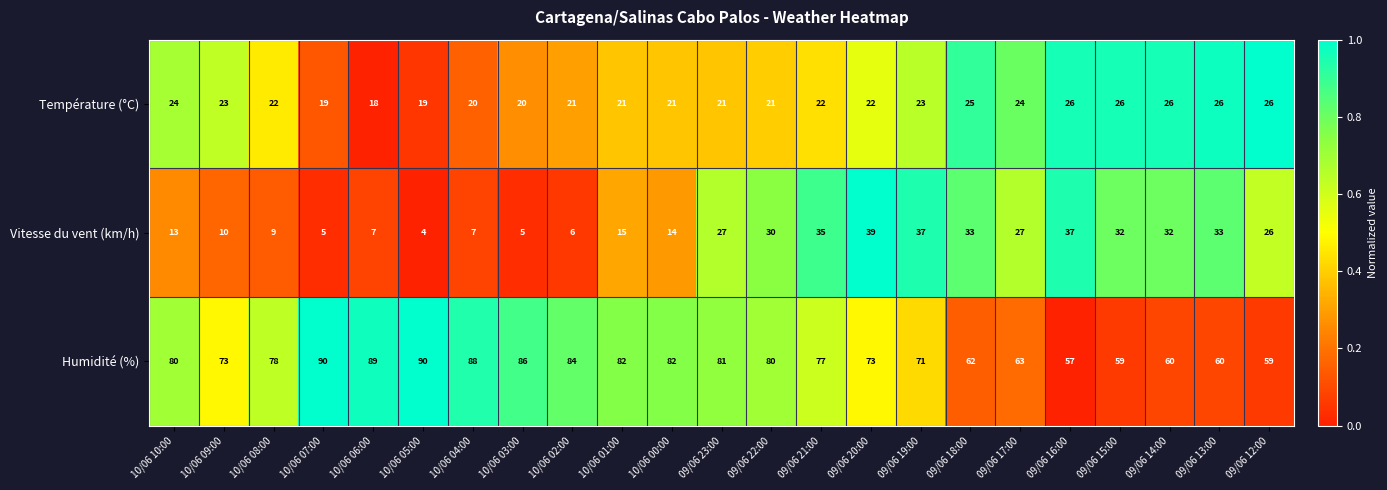

The Humidité (%) series shows 82 at 10/06 01:00. True or false?

True